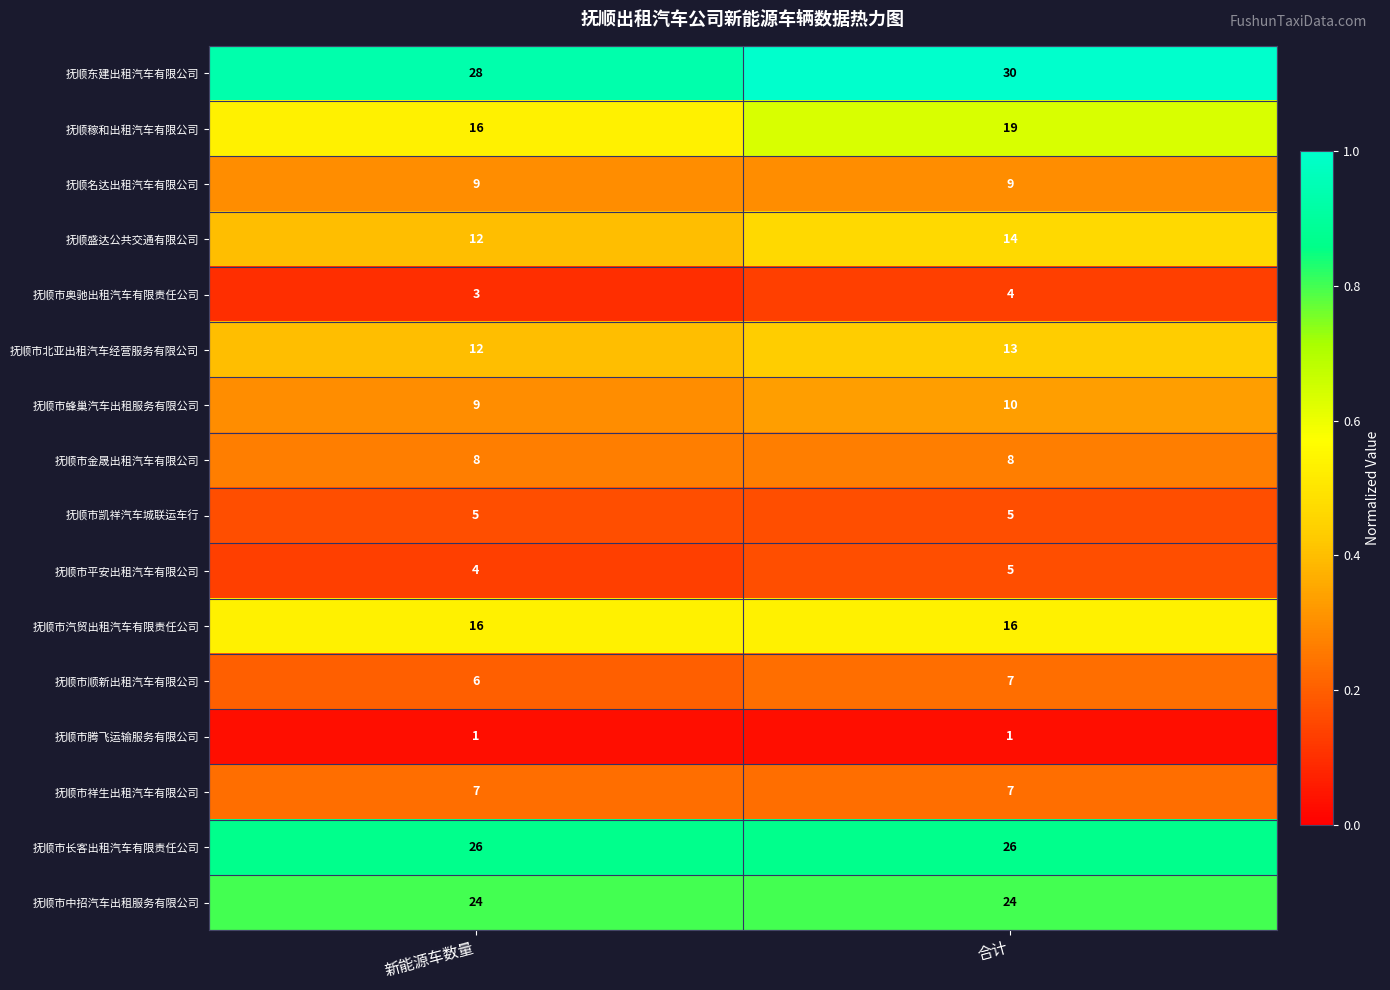

The value of 抚顺市蜂巢汽车出租服务有限公司 at 新能源车数量 is 9. True or false?

True